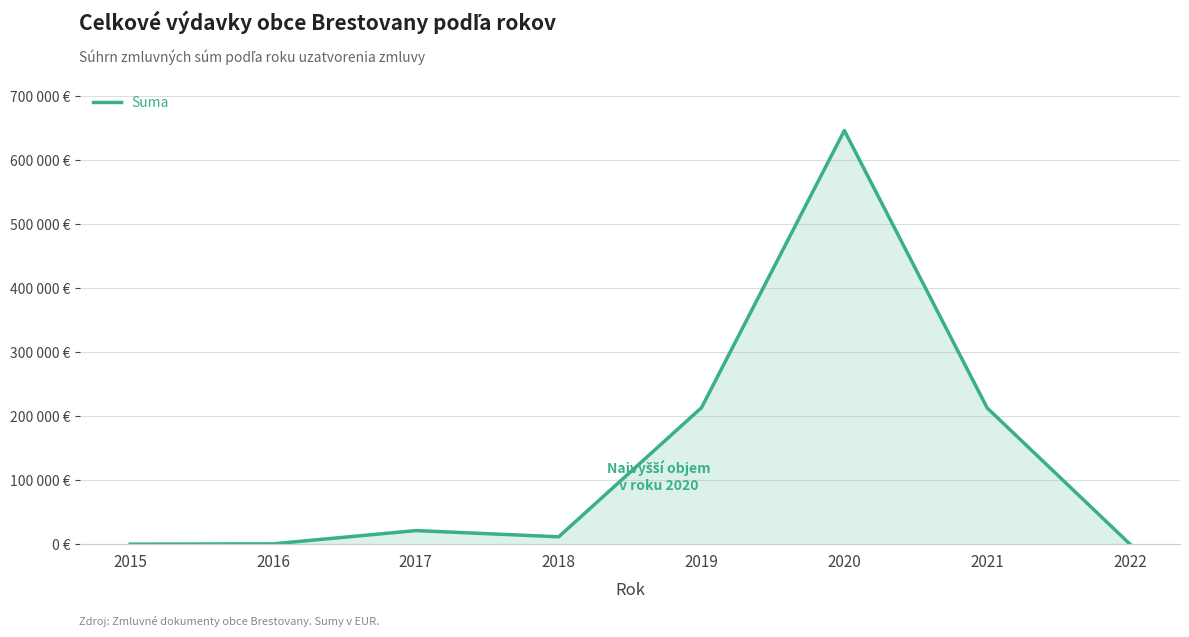

What is the sum of all values?

1104841.9